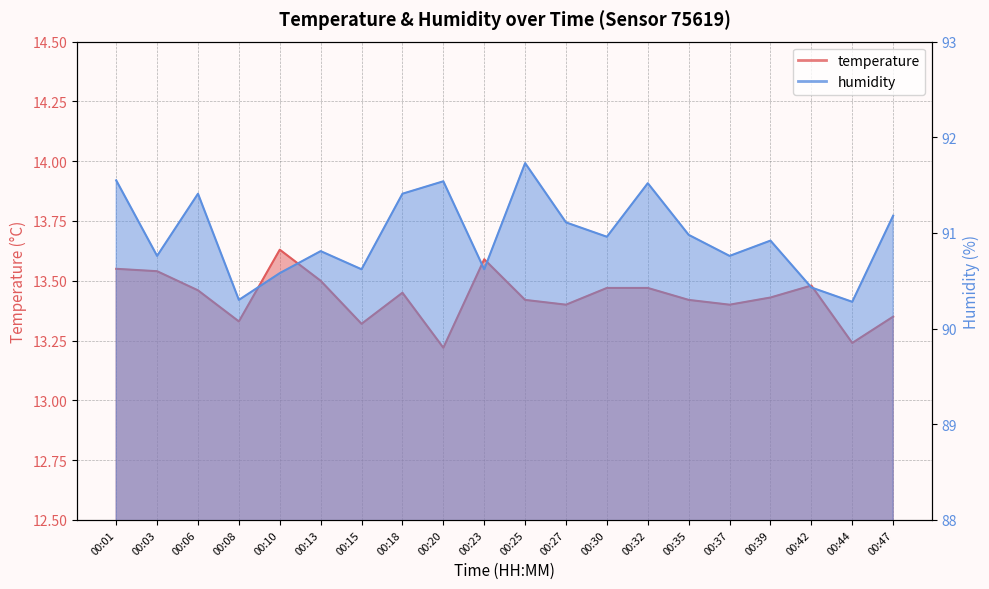

Which series changed the most between 00:08 and 00:37?

humidity